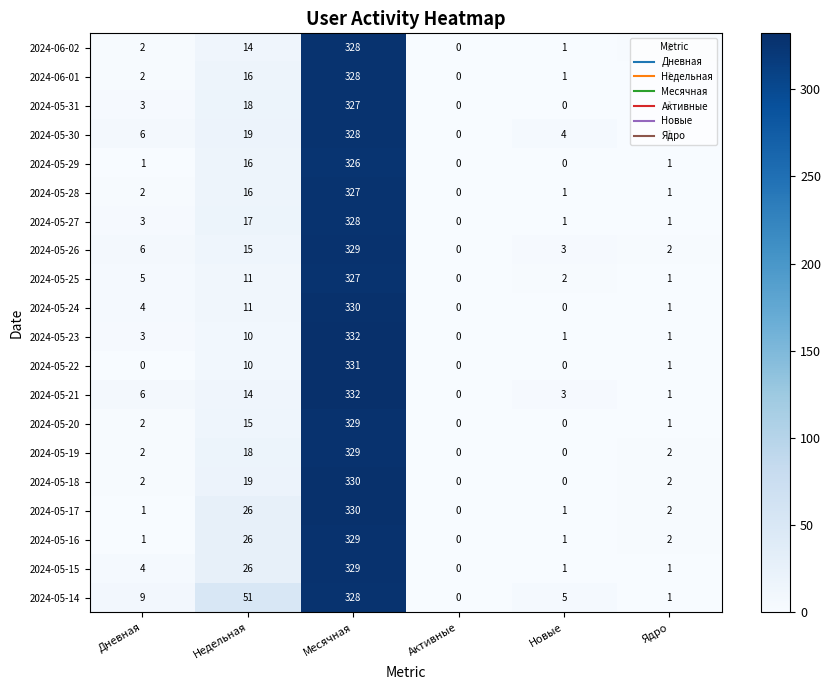

Which label corresponds to the largest value in the chart?

Месячная